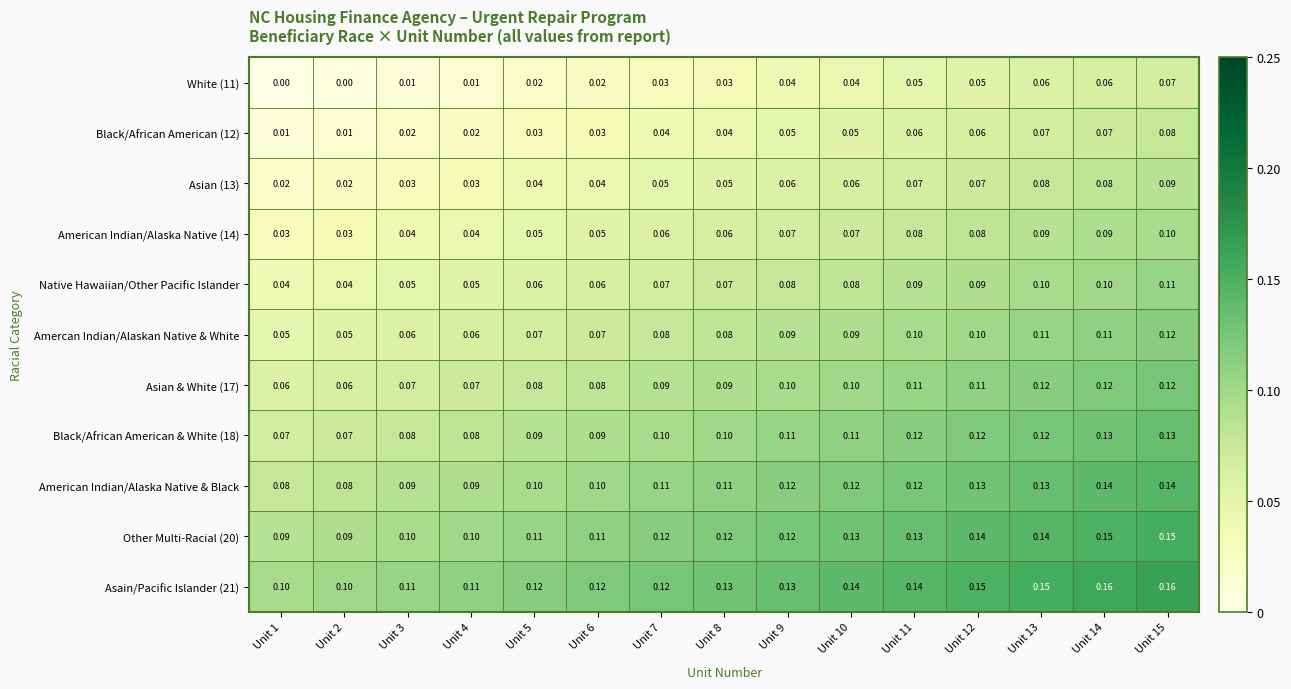

Is the value of Asian & White (17) at Unit 5 greater than the value of Asain/Pacific Islander (21) at Unit 2?

No